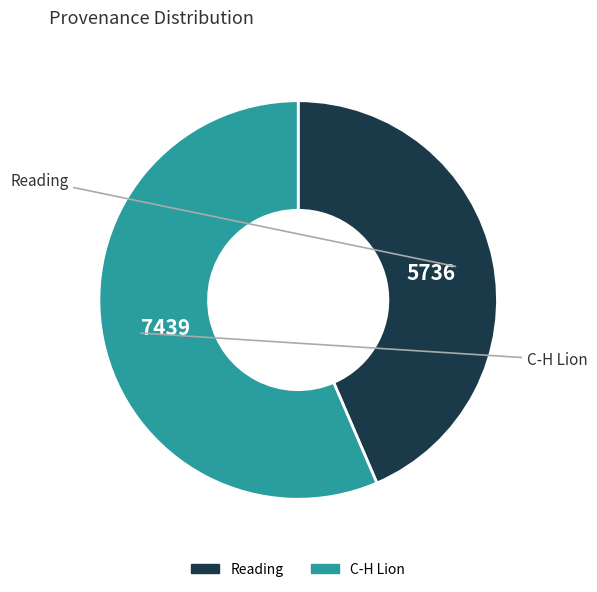

Is the sum of Reading and C-H Lion greater than half?

Yes